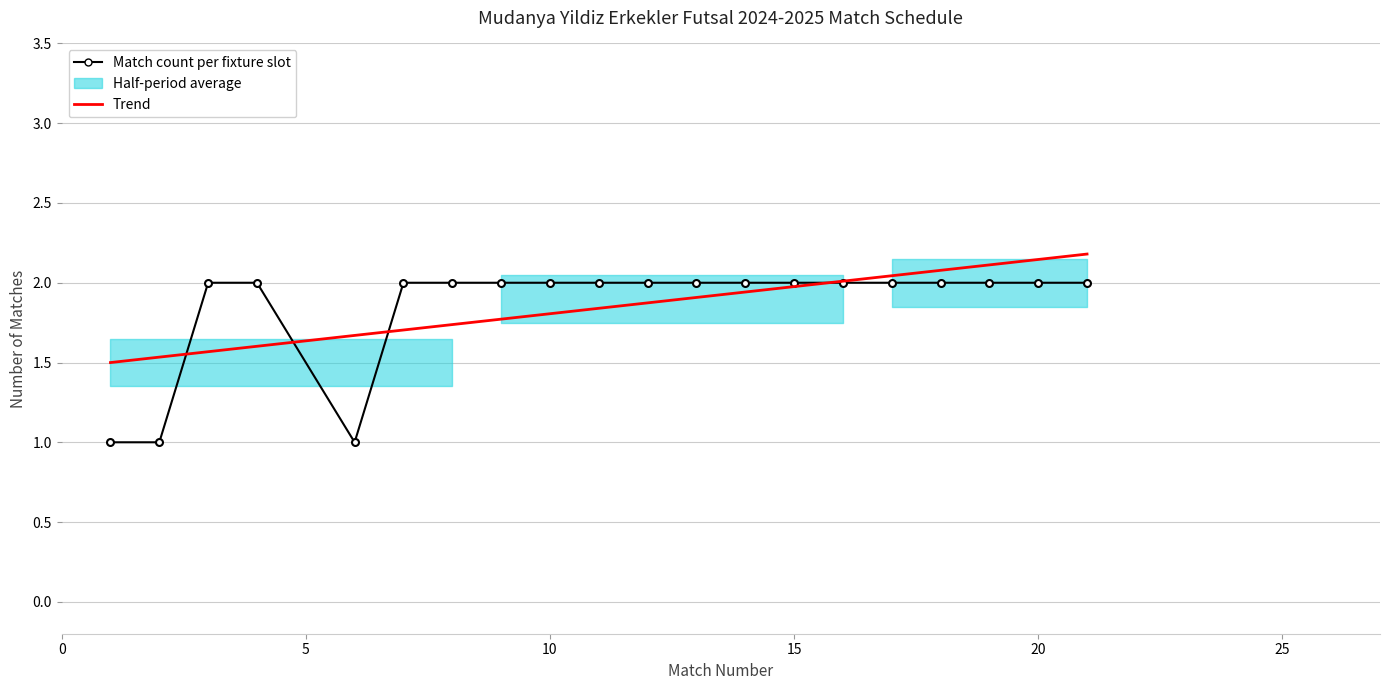

Is this an area chart (filled region under the line)?

No